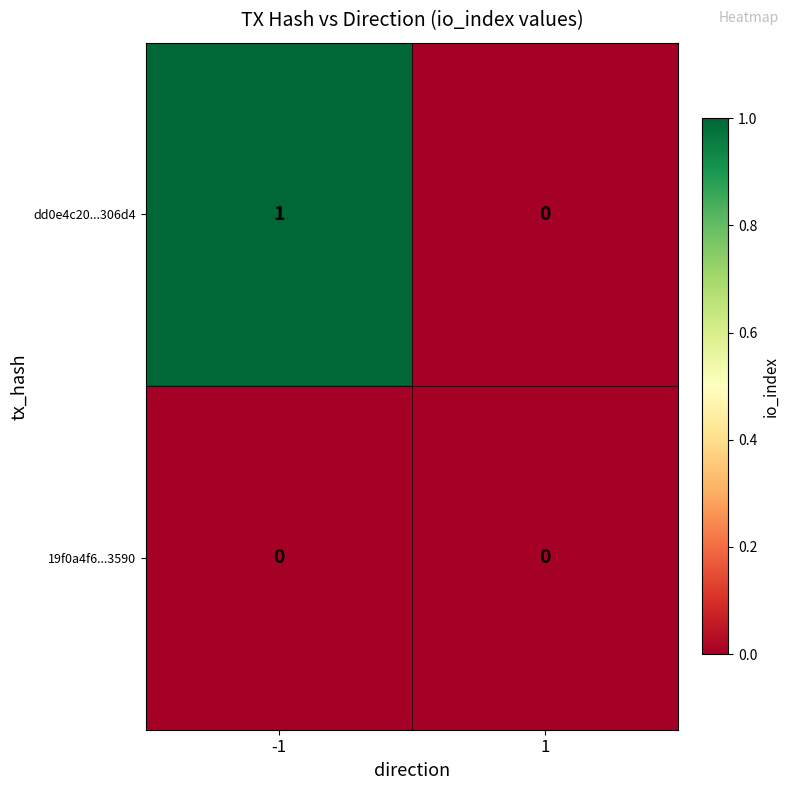

Rank the series by their average value, from lowest to highest.

19f0a4f6...3590, dd0e4c20...306d4